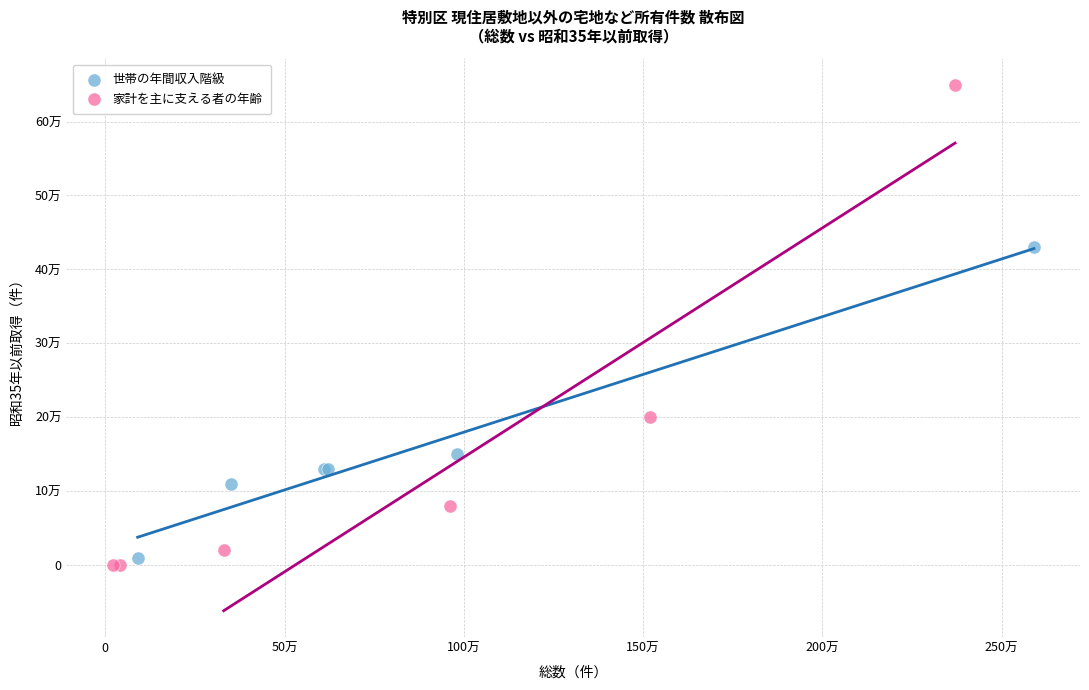

Which series reaches the minimum Y coordinate?

家計を主に支える者の年齢